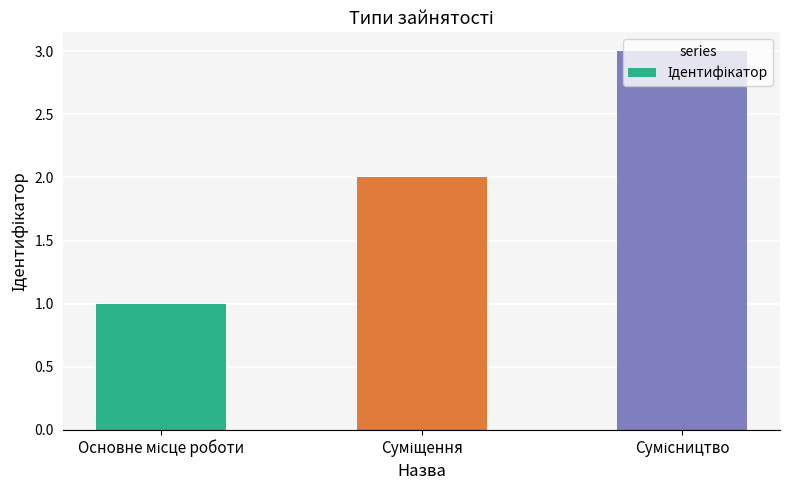

What is the sum of all values?

6